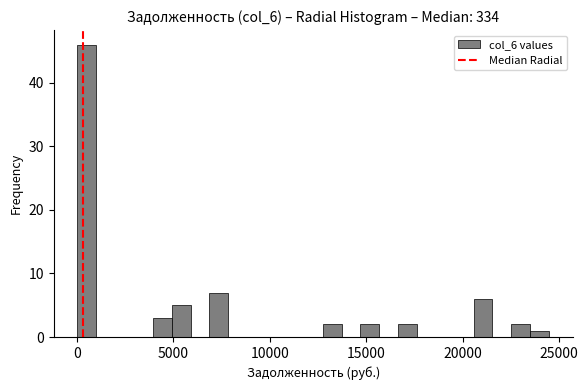

Read against the x-axis, roughly where is the centre of the tallest bar?

500